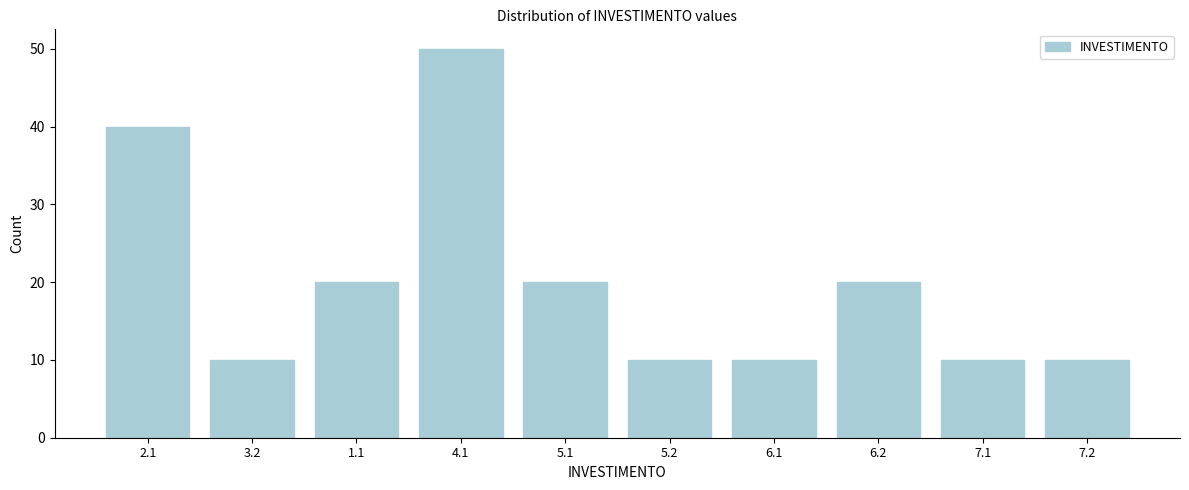

Reading left to right, transcribe all the data shown in this chart.

40	10	20	50	20	10	10	20	10	10